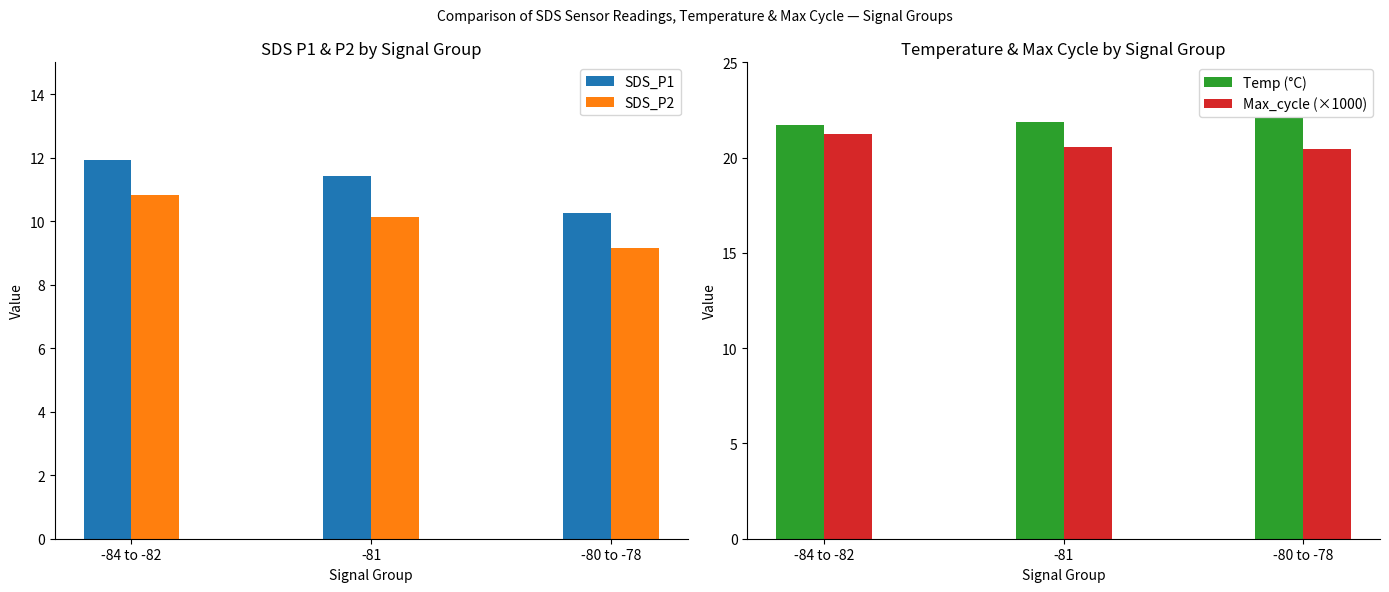

What is the value of the SDS_P2 bar at the 3rd from the left?

9.2